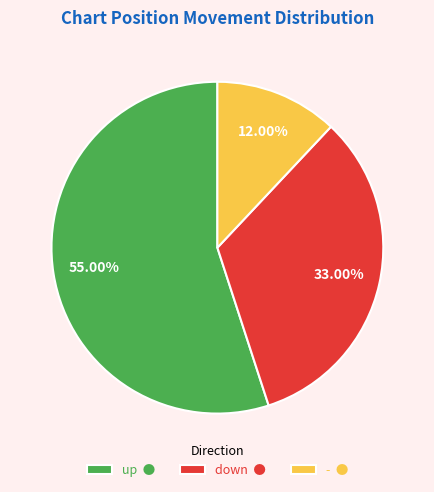

How many slices are in this pie chart?

3